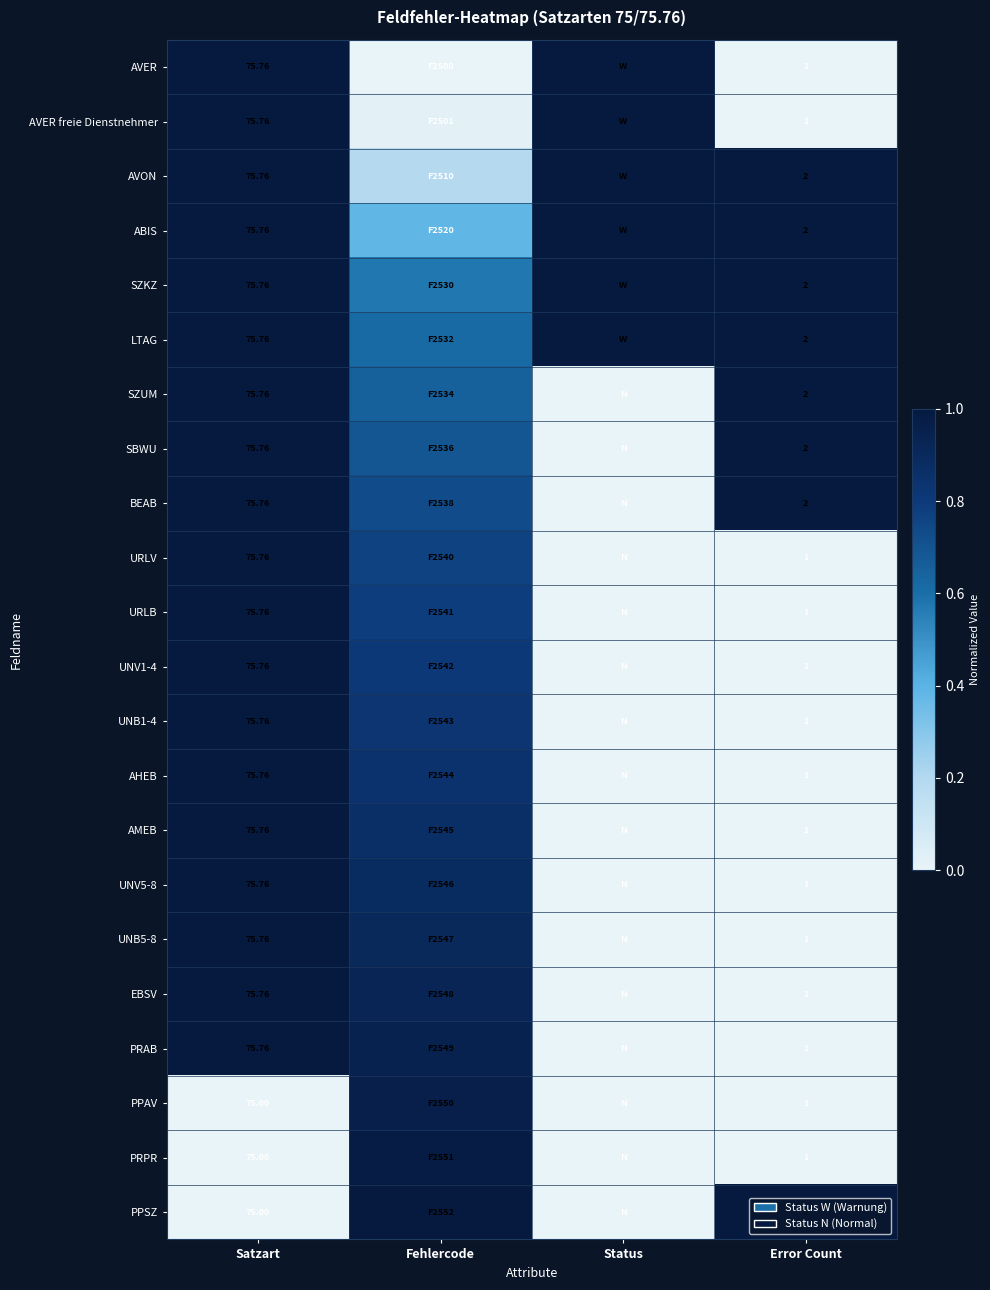

Rank the series at Status from lowest to highest value.

SZUM, SBWU, BEAB, URLV, URLB, UNV1-4, UNB1-4, AHEB, AMEB, UNV5-8, UNB5-8, EBSV, PRAB, PPAV, PRPR, PPSZ, AVER, AVER freie Dienstnehmer, AVON, ABIS, SZKZ, LTAG